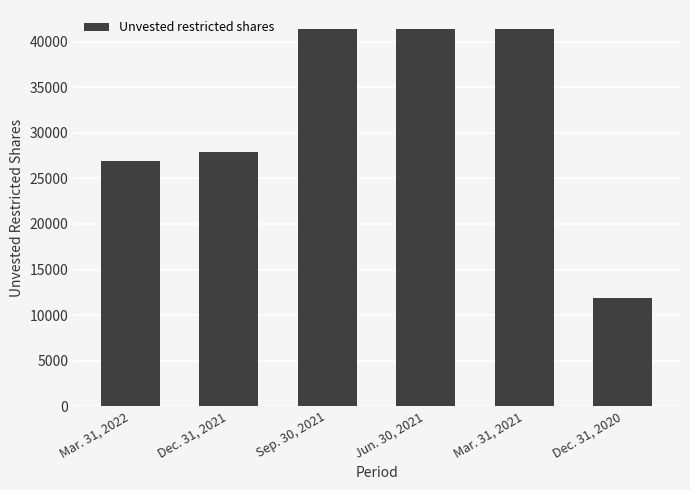

Is it true that the value at Dec. 31, 2020 is 2484?

False